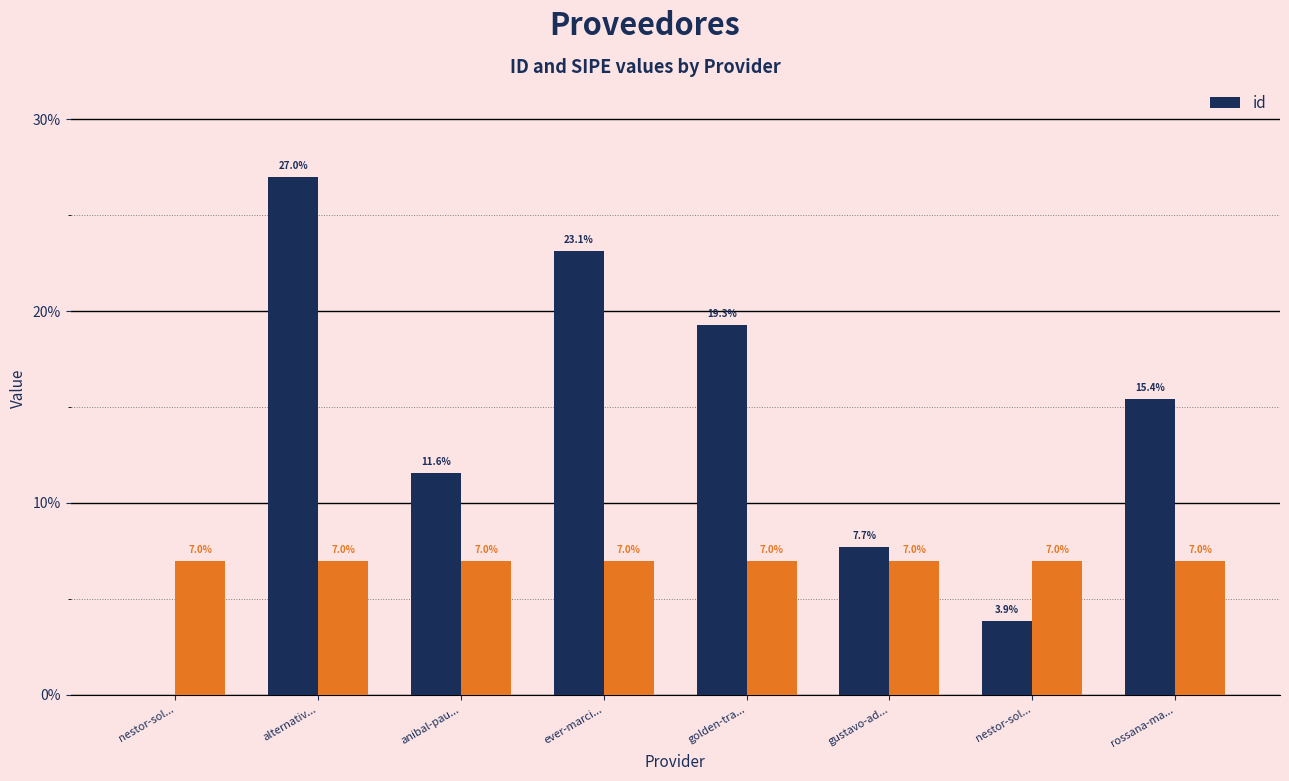

Which category has the highest value across all series?

alternativ...